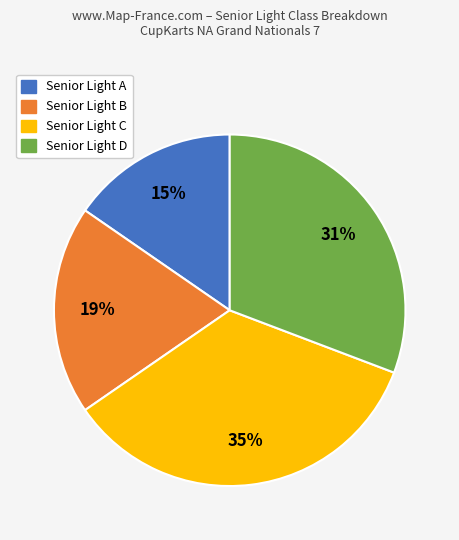

To the nearest percent, what is the combined percentage of Senior Light A and Senior Light C?

50%